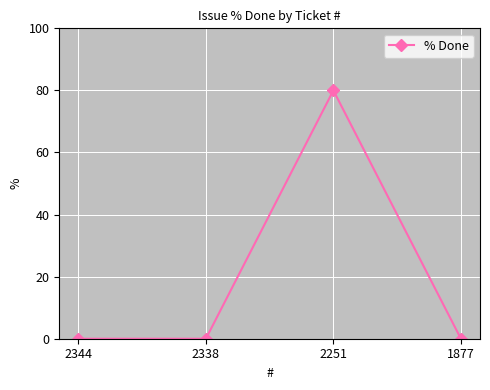

True or false: the data shows -50 at 1877.

False